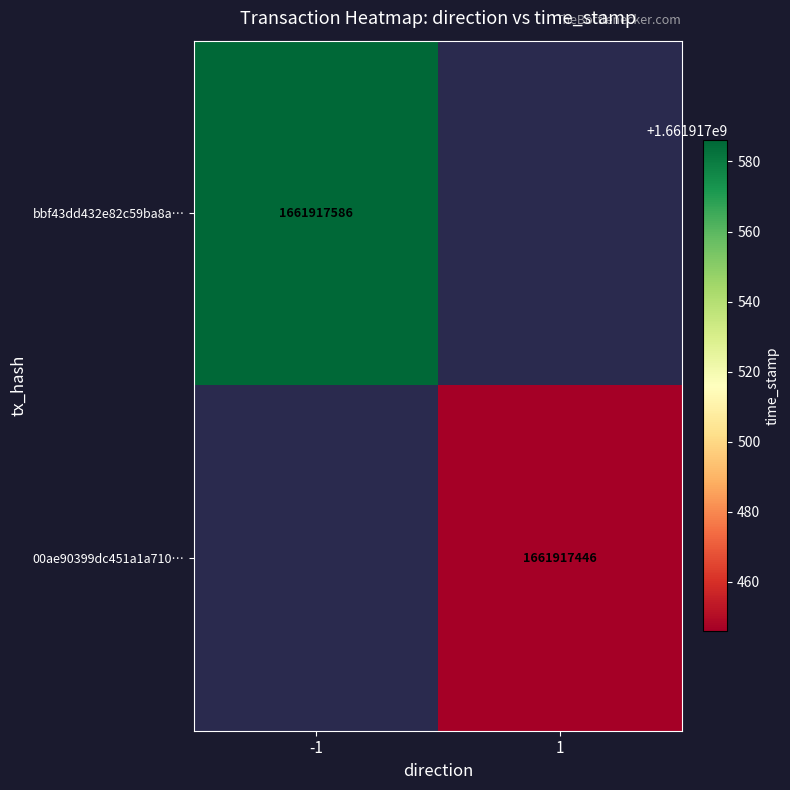

List the series in order of their peak value, lowest first.

00ae90399dc451a1a710df277a287b7c2b6a3b2…, bbf43dd432e82c59ba8aeb78616c4ef469ef2e1…